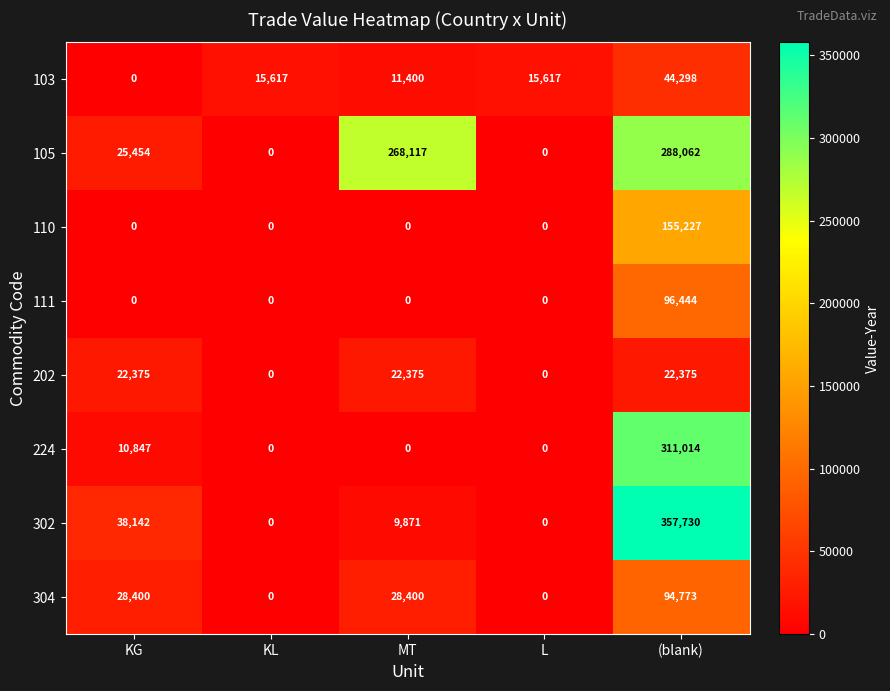

Read the 202 value at (blank), to the nearest 100.

22400